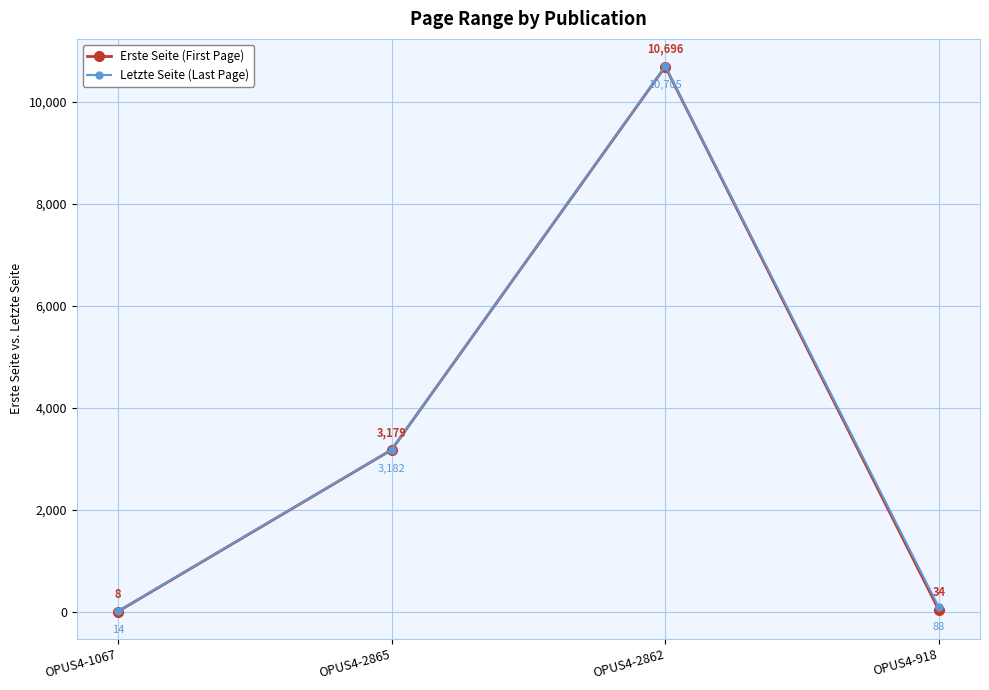

At how many categories does at least one series exceed 4395?

1